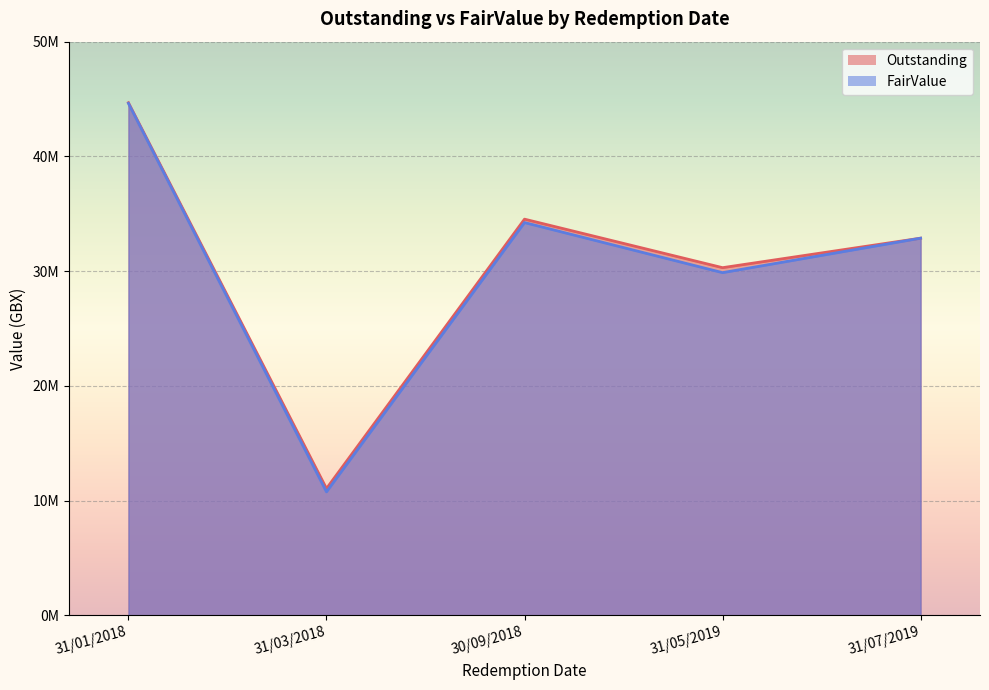

What are all the series names shown in the legend?

Outstanding, FairValue